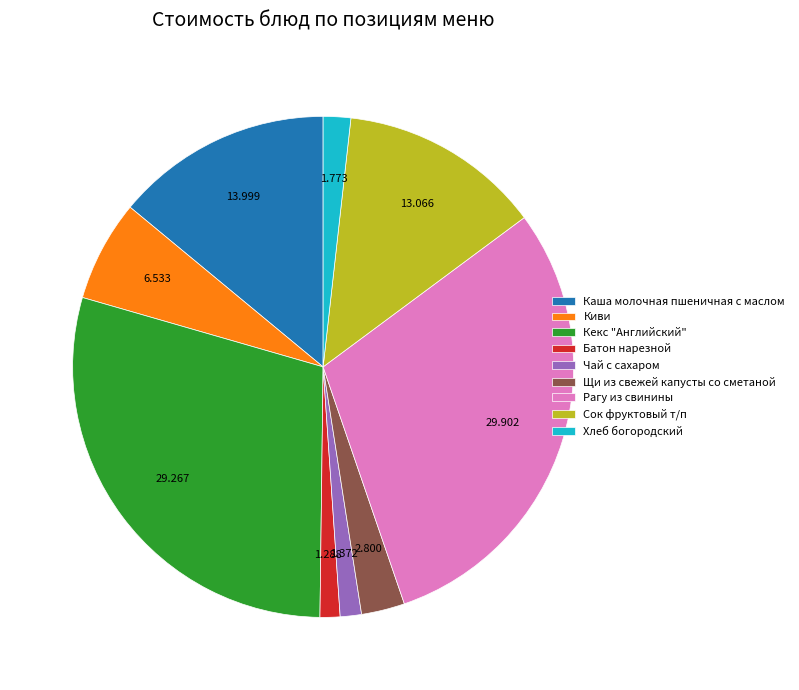

Does Кекс "Английский" account for over 50% of the chart?

No